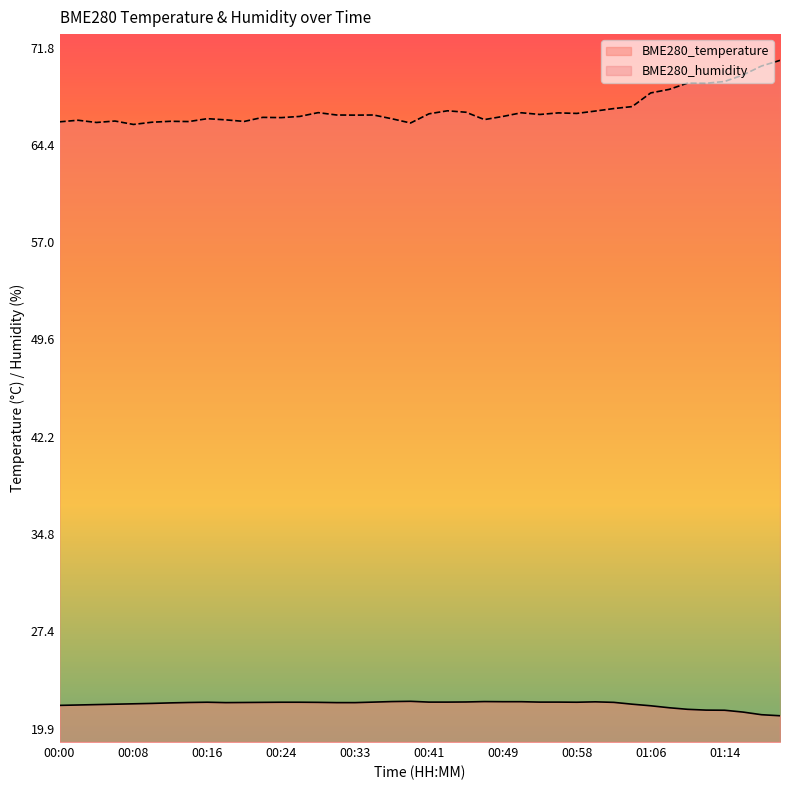

Rank the series by their average value, from lowest to highest.

BME280_temperature, BME280_humidity